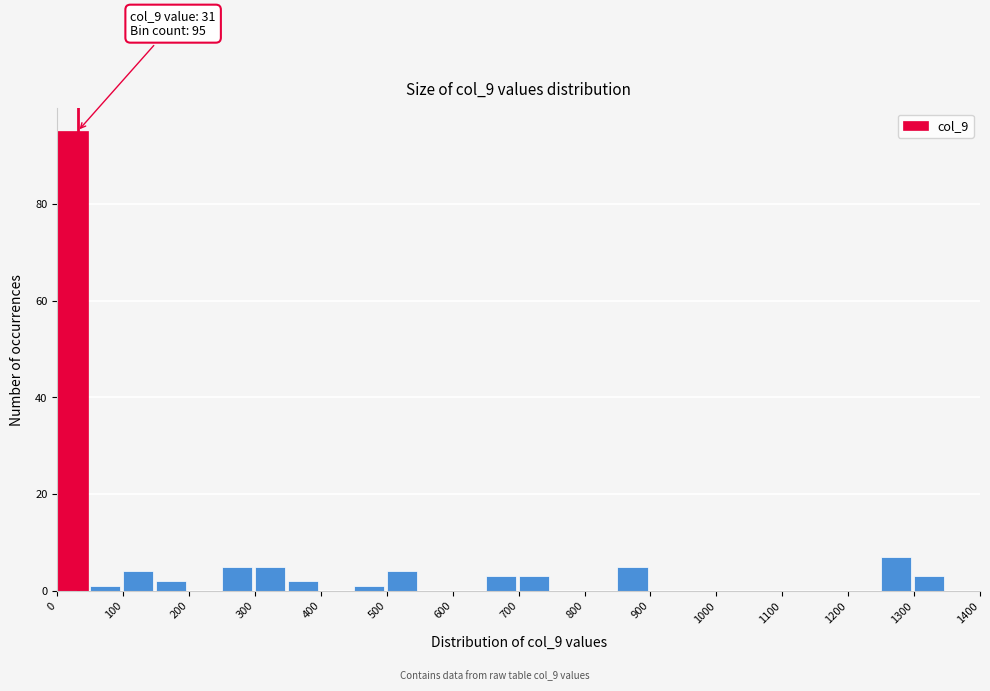

Which range on the x-axis has the tallest bar?

0 to 50